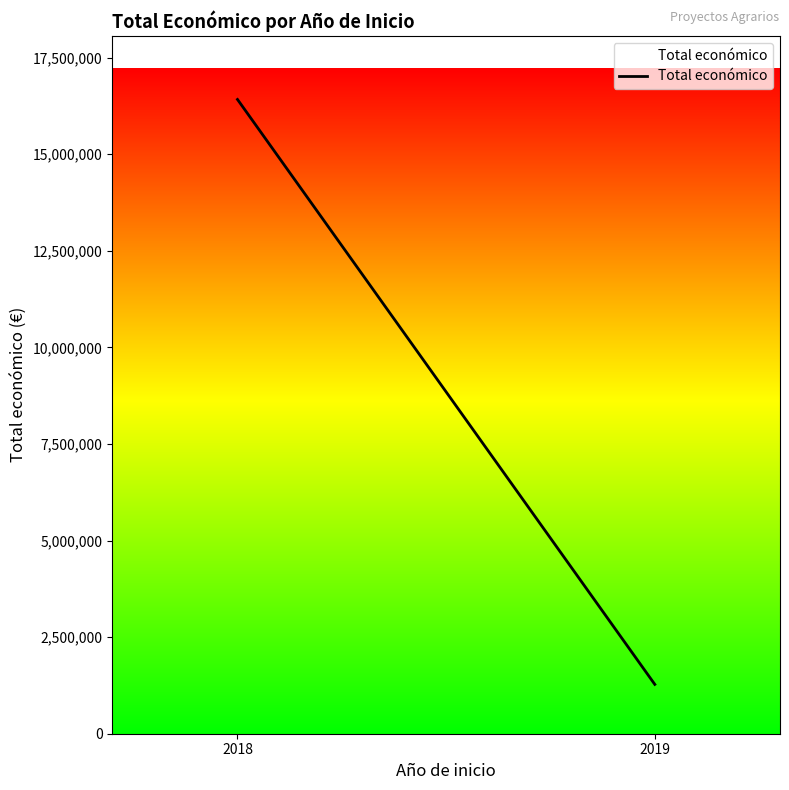

What is the difference between the values at 2018 and 2019?

15140157